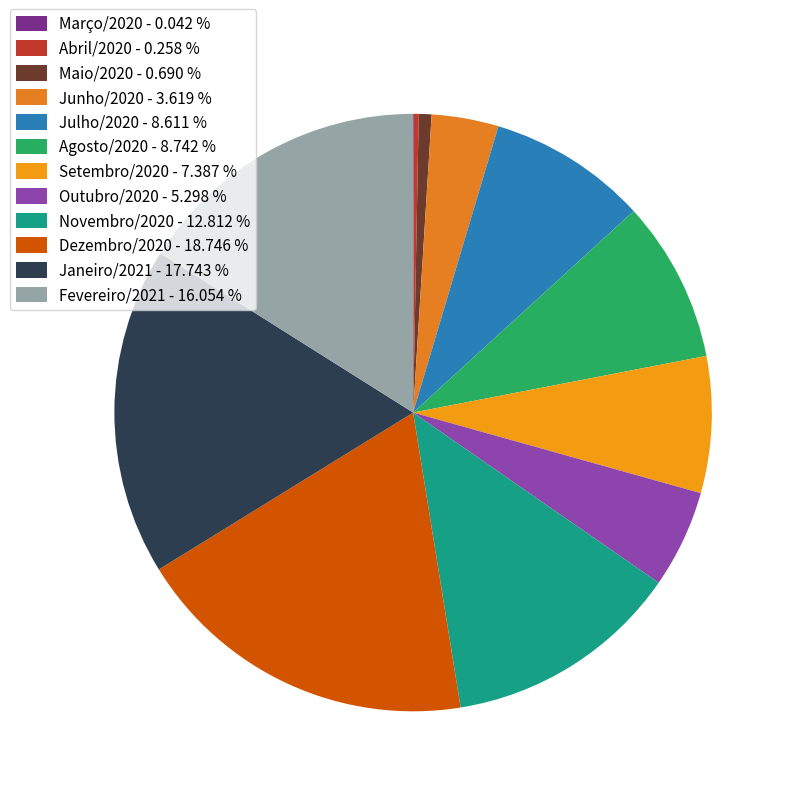

Which slice is the smallest?

Março/2020